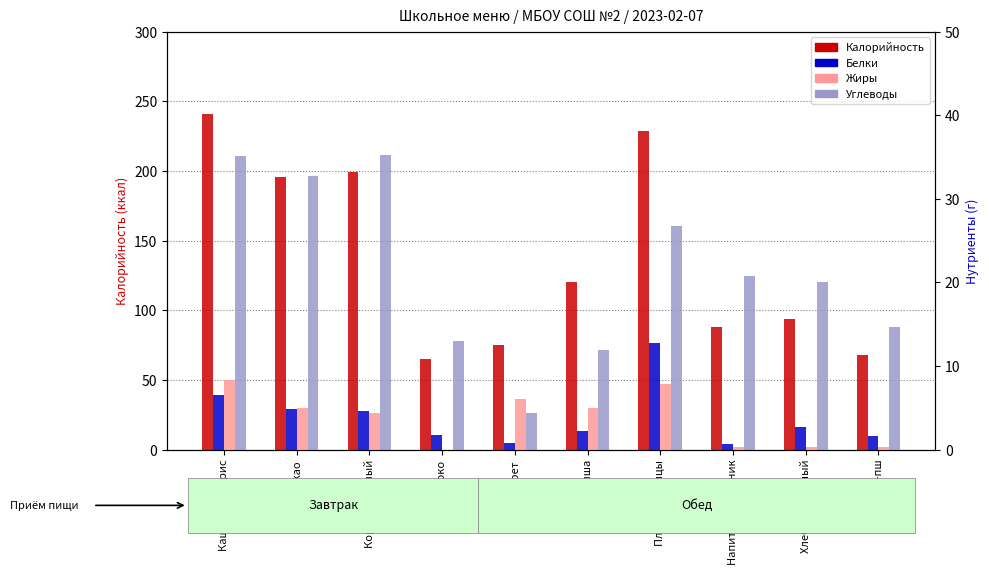

Reading left to right, extract all data points from this chart.

Калорийность: Каша пшено/рис=241.1	Какао=195.7	Корж молочный=199.3	Яблоко=65.0	Винегрет=75.1	Суп лапша=120.2	Плов из курицы=229.0	Напиток шиповник=88.2	Хлеб пшеничный=94.0	Хлеб рж-пш=68.0
Белки: Каша пшено/рис=6.5	Какао=4.8	Корж молочный=4.6	Яблоко=1.8	Винегрет=0.8	Суп лапша=2.2	Плов из курицы=12.7	Напиток шиповник=0.7	Хлеб пшеничный=2.7	Хлеб рж-пш=1.7
Жиры: Каша пшено/рис=8.3	Какао=5.0	Корж молочный=4.4	Яблоко=0.0	Винегрет=6.0	Суп лапша=5.0	Плов из курицы=7.8	Напиток шиповник=0.3	Хлеб пшеничный=0.3	Хлеб рж-пш=0.3
Углеводы: Каша пшено/рис=35.1	Какао=32.7	Корж молочный=35.3	Яблоко=13.0	Винегрет=4.4	Суп лапша=11.9	Плов из курицы=26.8	Напиток шиповник=20.8	Хлеб пшеничный=20.0	Хлеб рж-пш=14.7